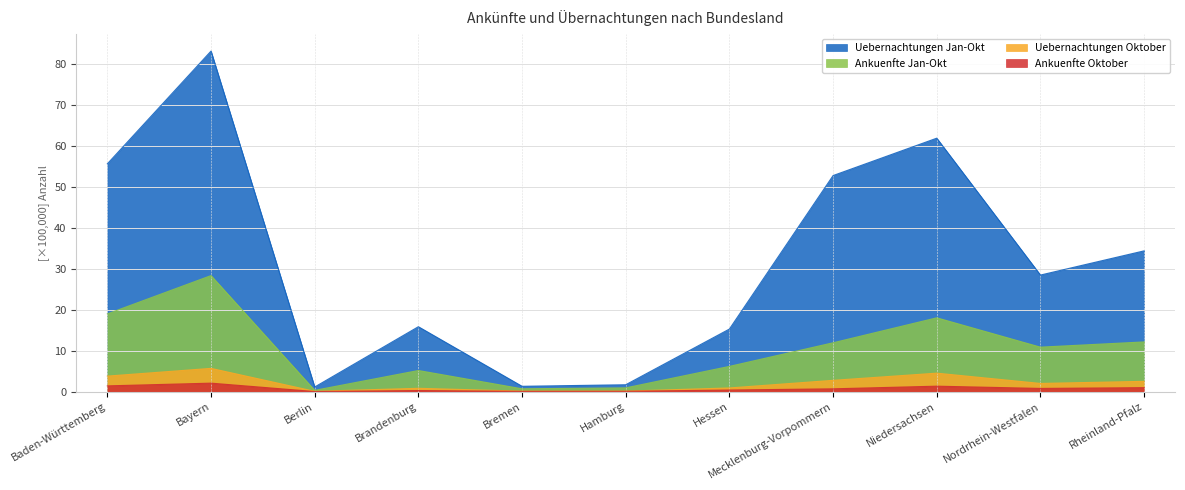

What is the difference between the highest and lowest values at Niedersachsen?

60.6